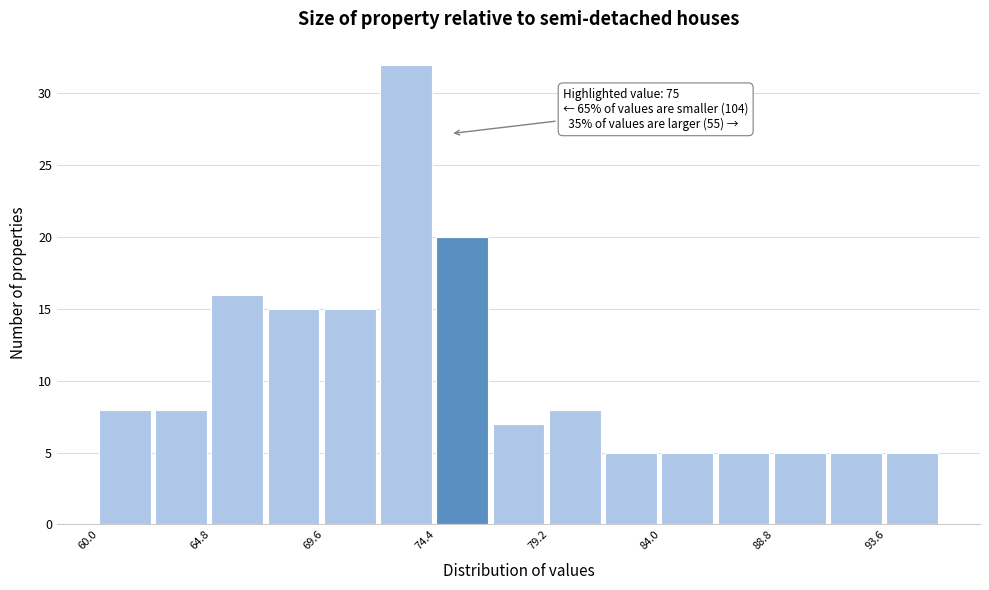

Over which range of the x-axis is the bar tallest?

72.0 to 74.4